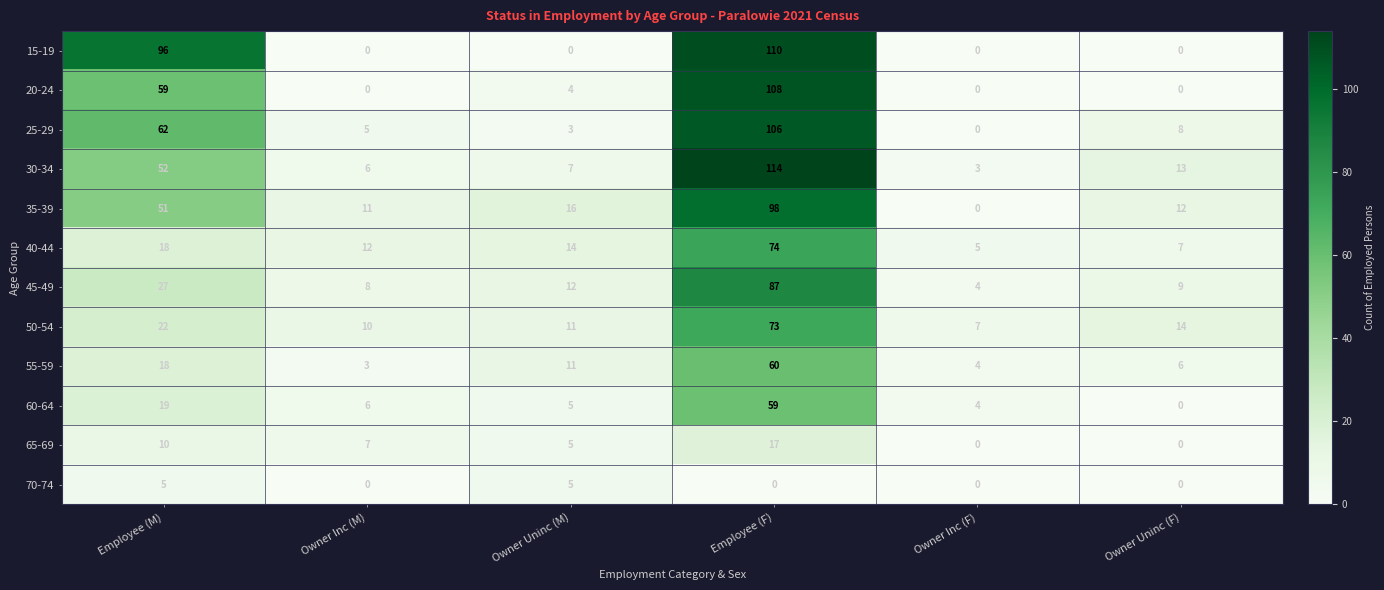

The value of 50-54 at Owner Inc (M) is 3. True or false?

False